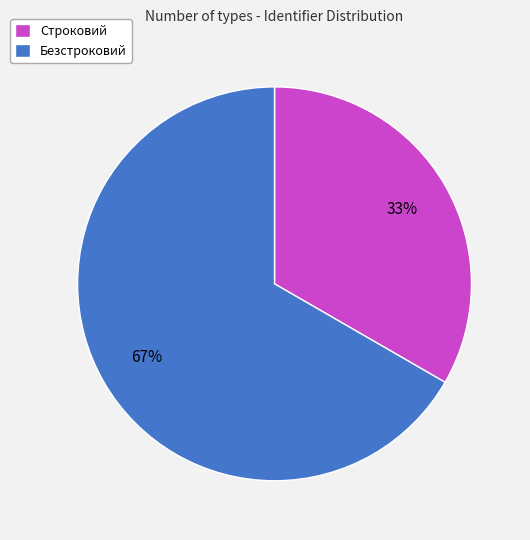

What is the ratio of the value at Безстроковий to the value at Строковий?

2.0